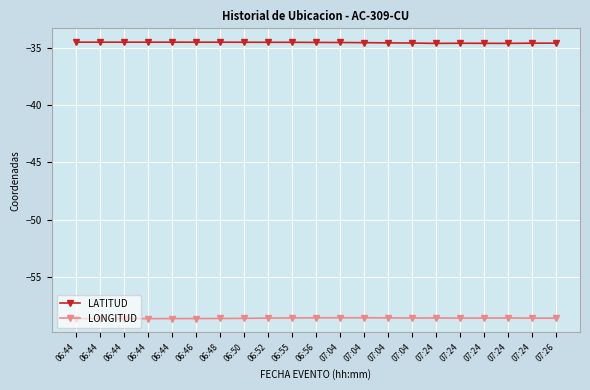

The LONGITUD series shows -28.3 at 06:44. True or false?

False